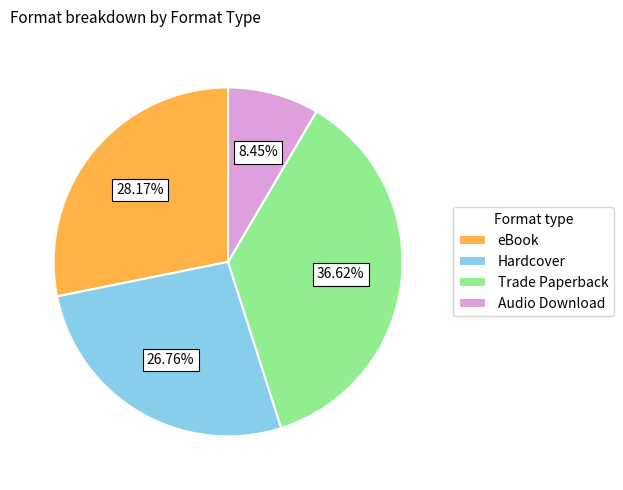

What is the total percentage of eBook and Audio Download?

36.6%